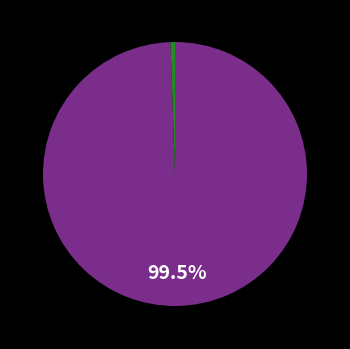

Is there any slice that represents more than half of the pie?

Yes